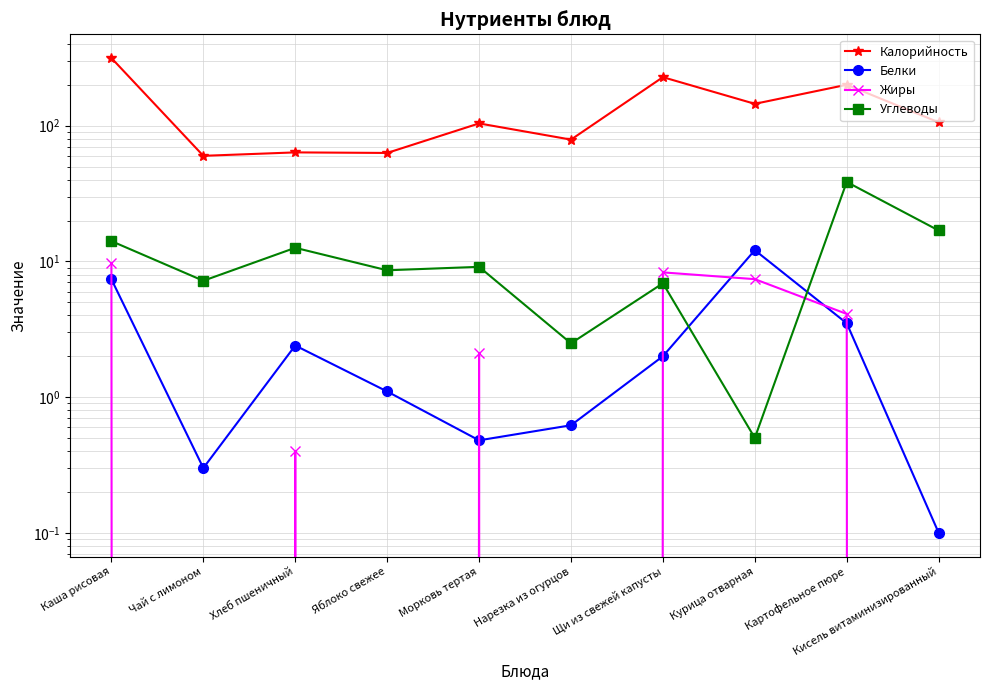

Where is Белки nearest to the value 6?

Каша рисовая